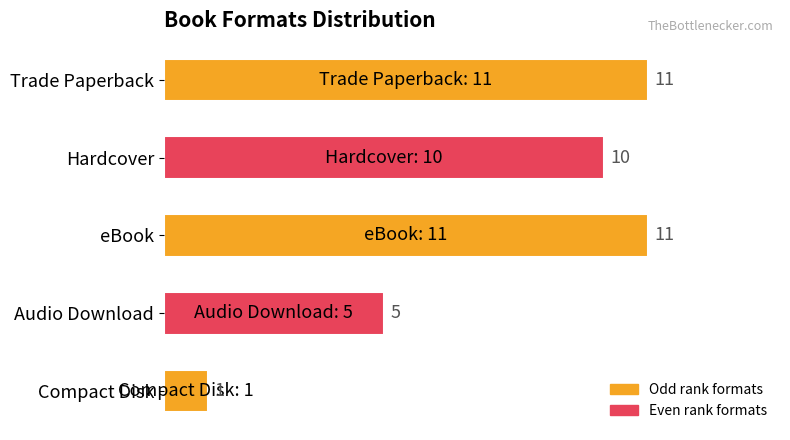

Which has a higher value, Trade Paperback or Hardcover?

Trade Paperback